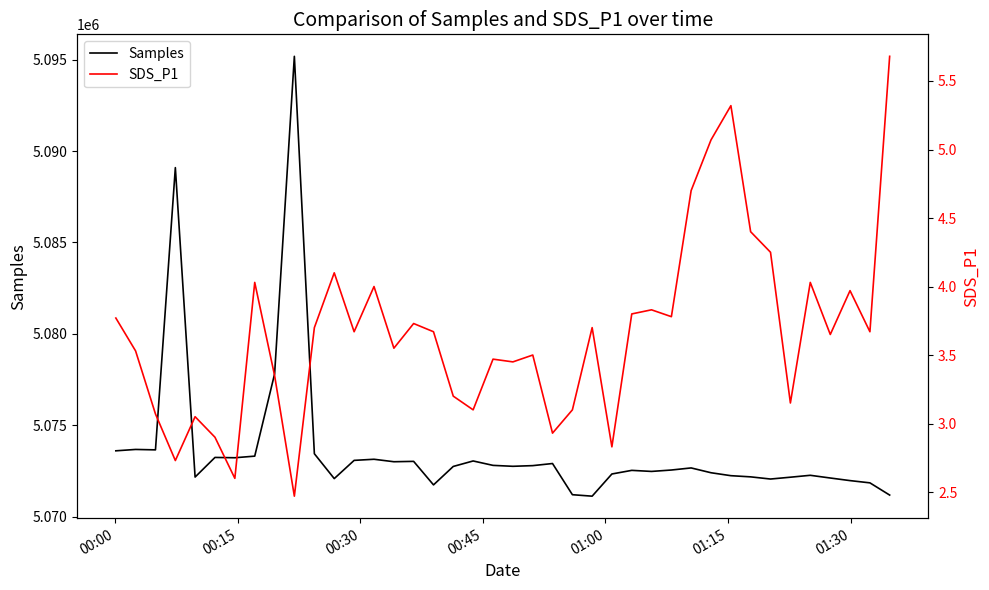

What is the highest value of the Samples series?

5095177